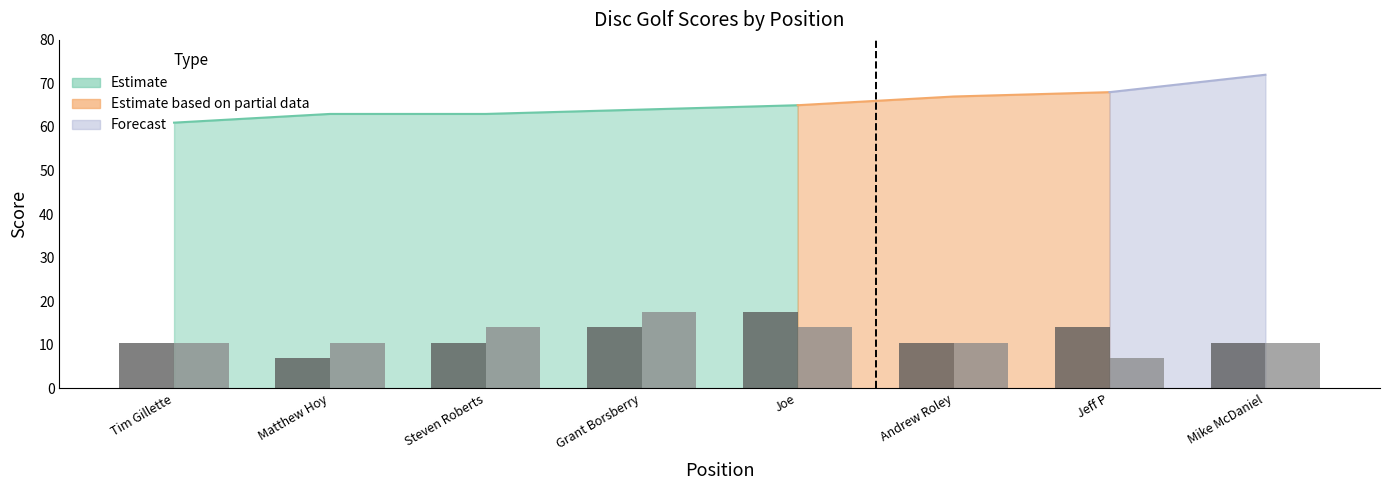

Is the value of hole_12 (scaled) at Tim Gillette greater than the value of hole_2 (scaled) at Andrew Roley?

No